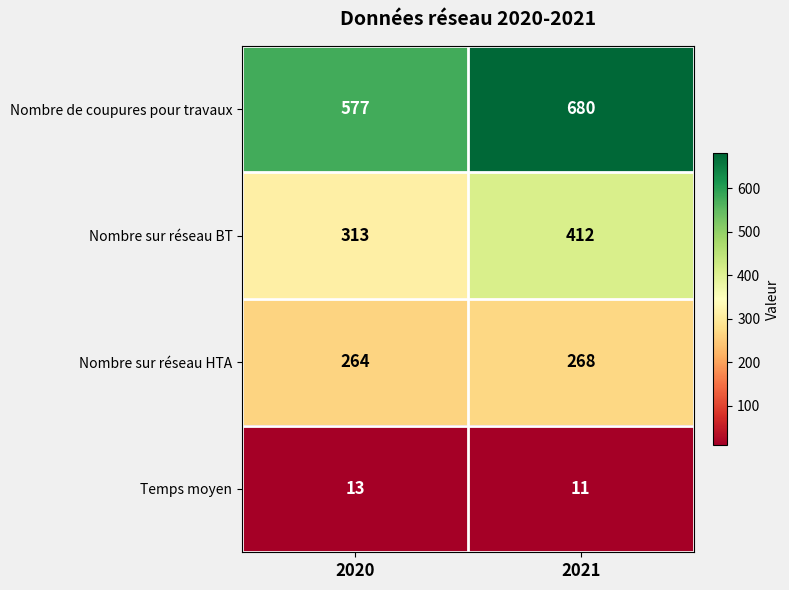

Reading right to left, list all the values displayed in this chart.

Nombre de coupures pour travaux: 680	577
Nombre sur réseau BT: 412	313
Nombre sur réseau HTA: 268	264
Temps moyen: 11	13